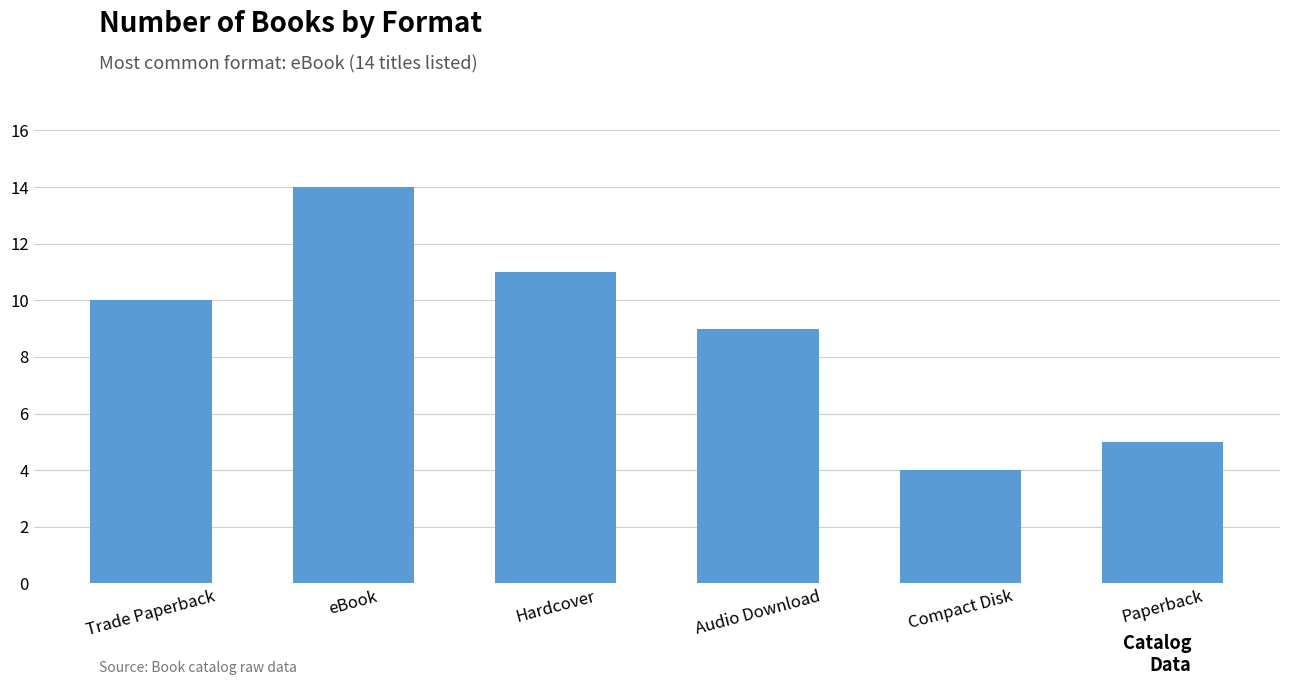

Reading right to left, extract all data points from this chart.

5	4	9	11	14	10